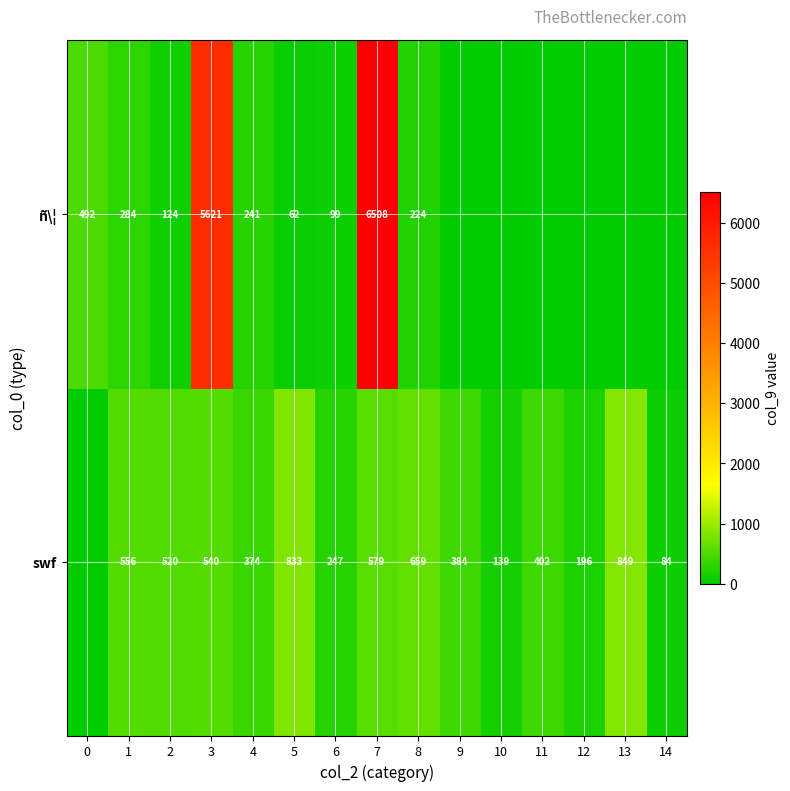

What is the difference between the highest and lowest values at 0?

492.5